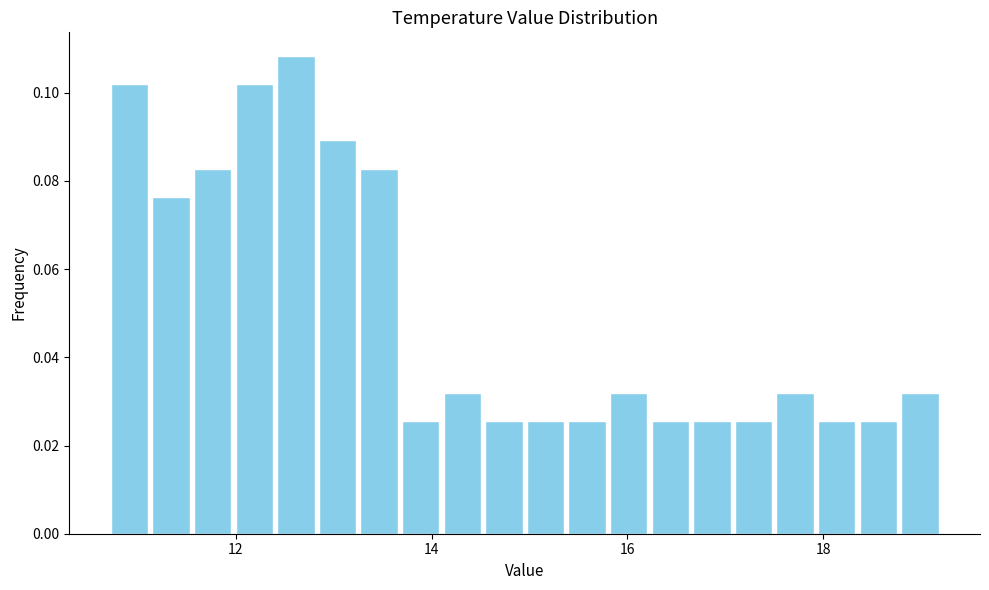

Around what value on the x-axis is the tallest bar? Give the approximate position of its centre, as read against the axis.

12.6